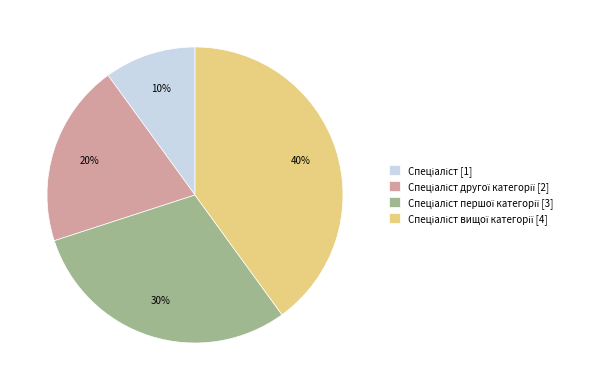

To the nearest percent, what is the average slice percentage?

25%